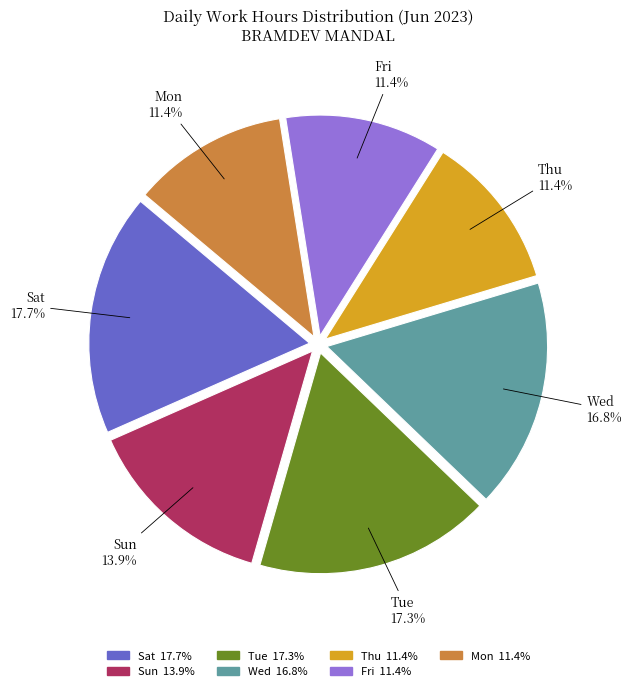

What is the ratio of the value at Tue to the value at Sat?

1.0